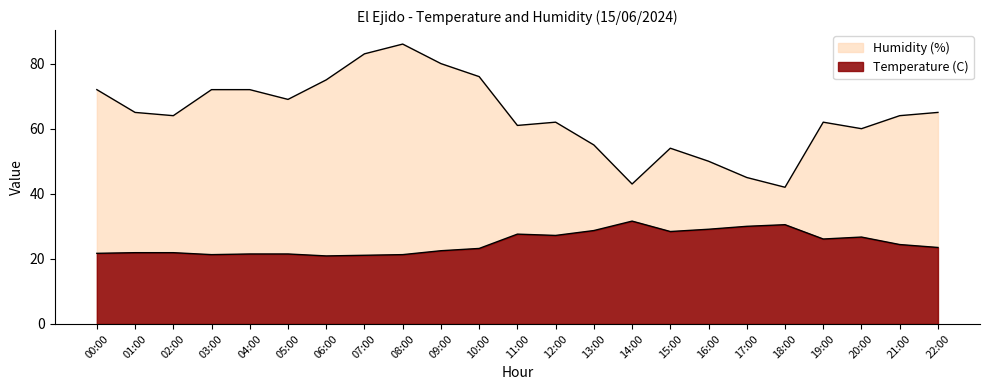

Which series has the largest range (max minus min)?

Humidity (%)